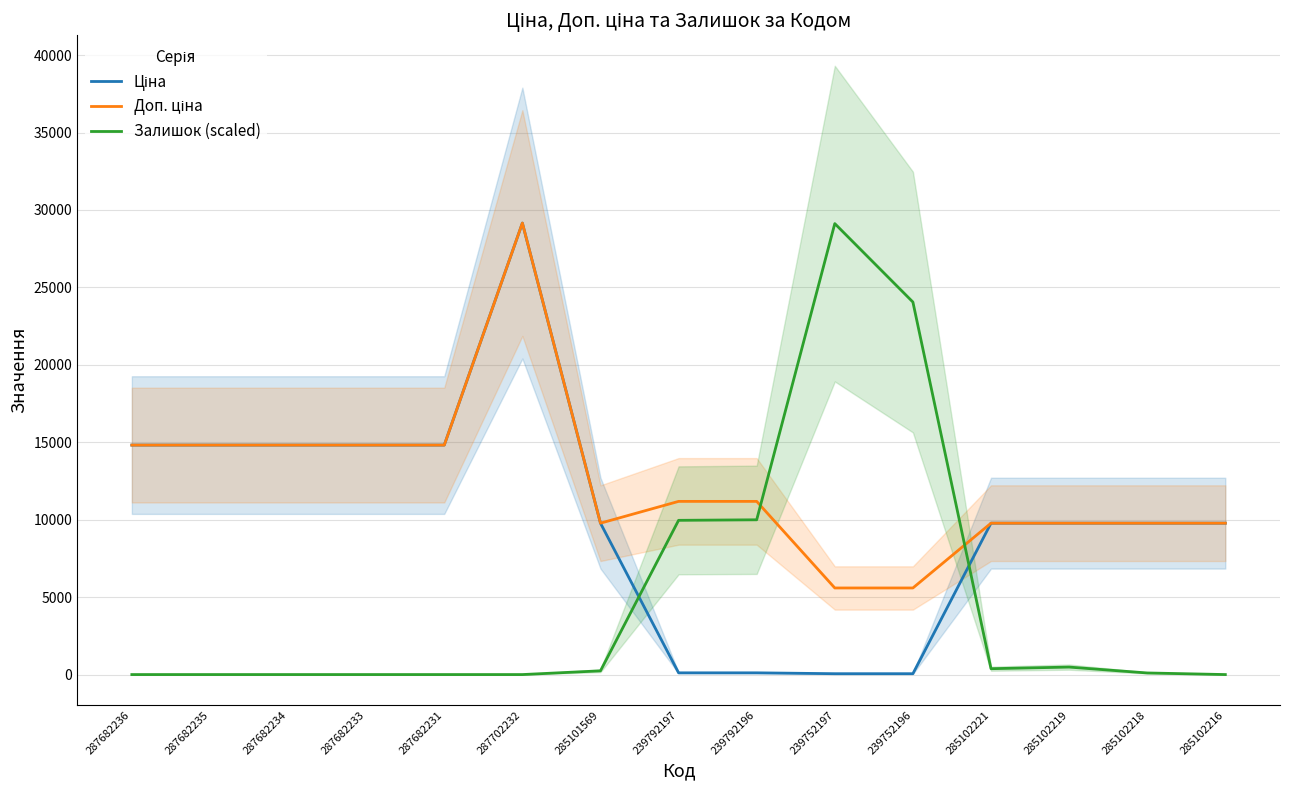

What value does the Ціна series have at 285101569?

9775.5